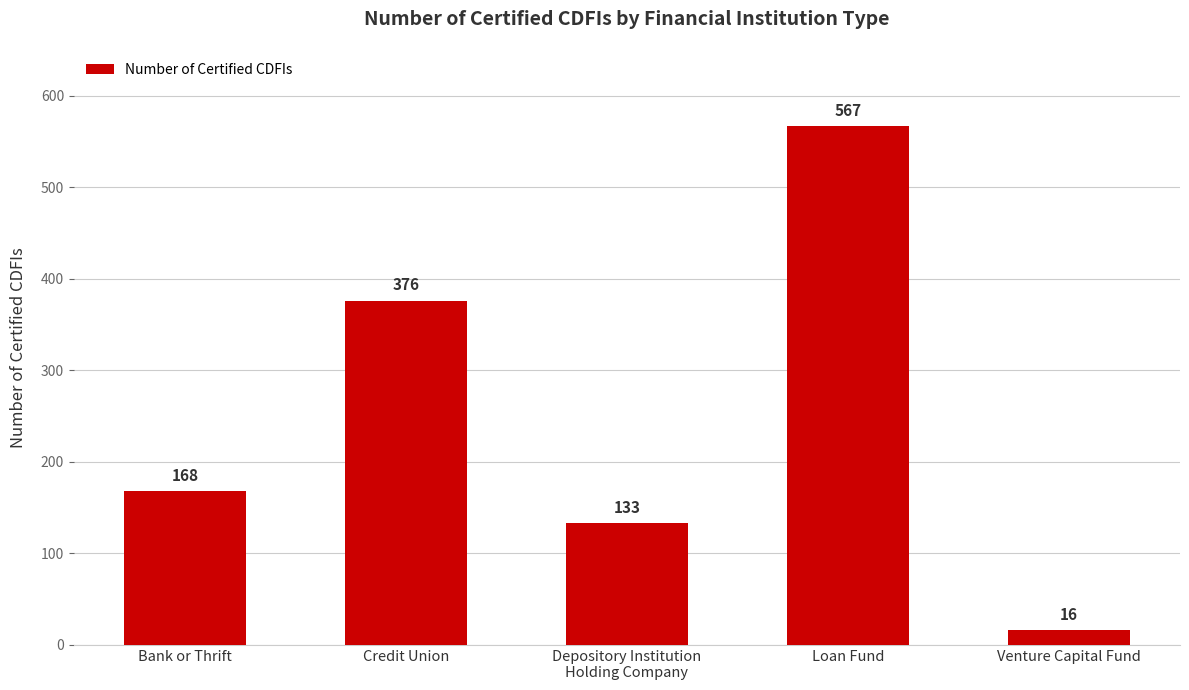

Approximately how many times larger is the value at Depository Institution
Holding Company compared to Credit Union?

0.4